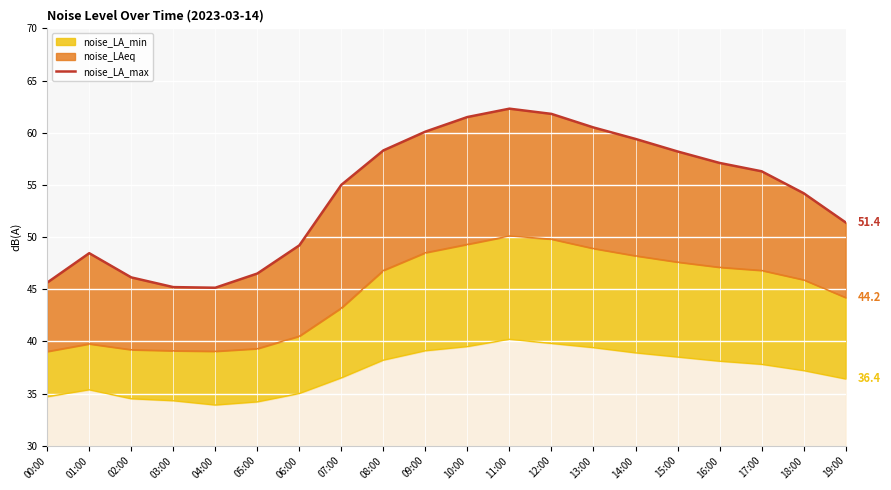

What is the value of the 17th point from the left?

57.1